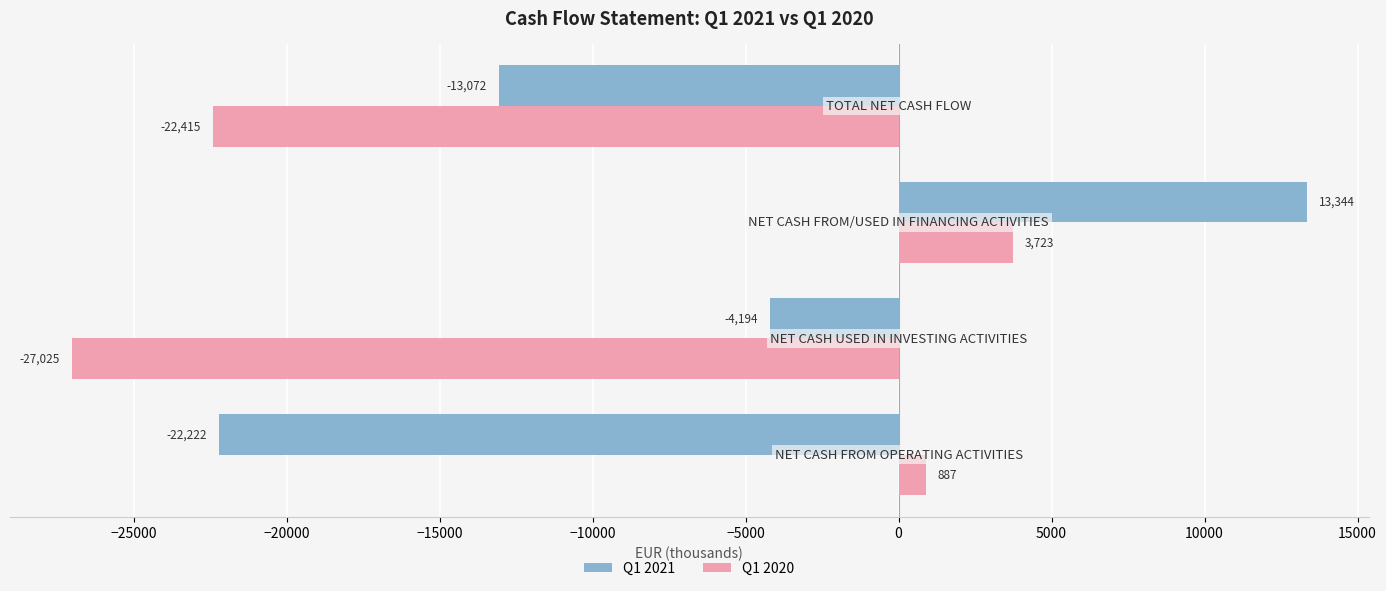

Rank the series by their average value, from highest to lowest.

Q1 2021, Q1 2020